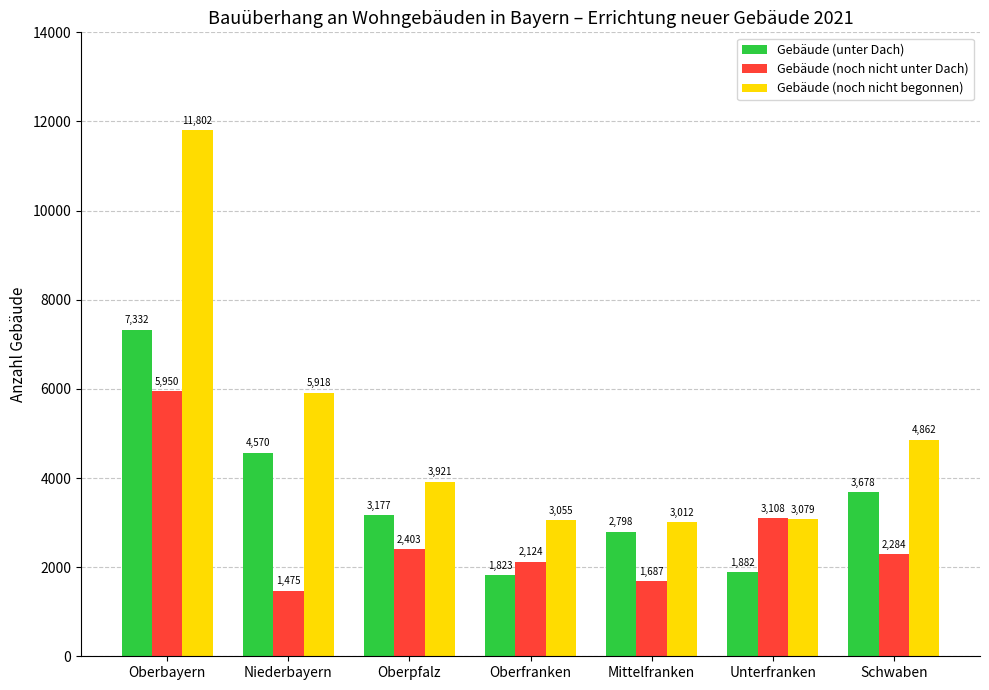

What is the value of the Gebäude (unter Dach) bar at the 7th from the left?

3678